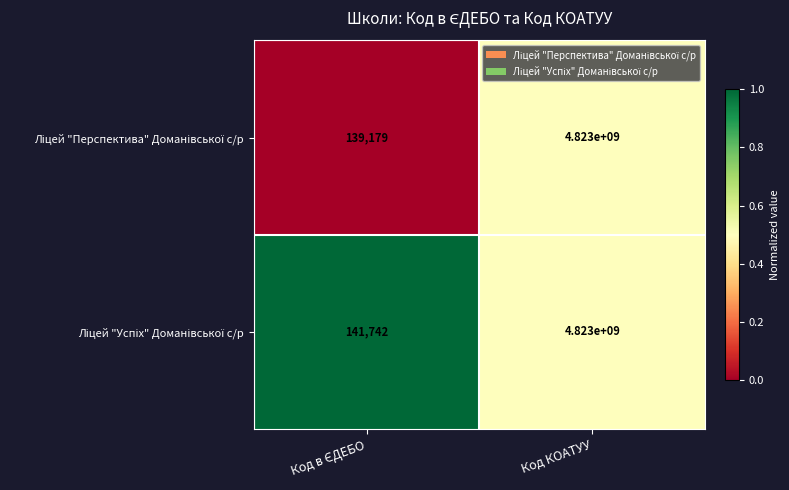

At which category does the chart reach its peak across all series?

Код КОАТУУ